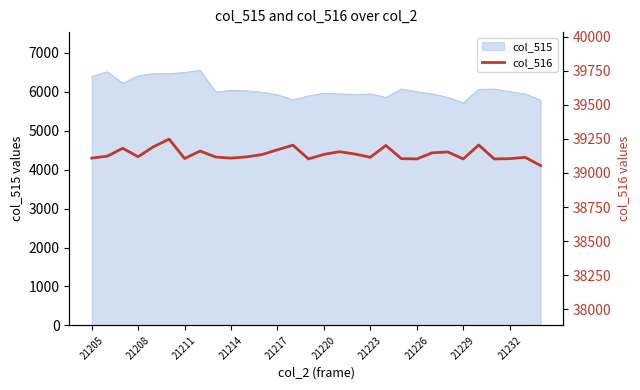

True or false: col_515 has a value of 6006 at 21232.

True